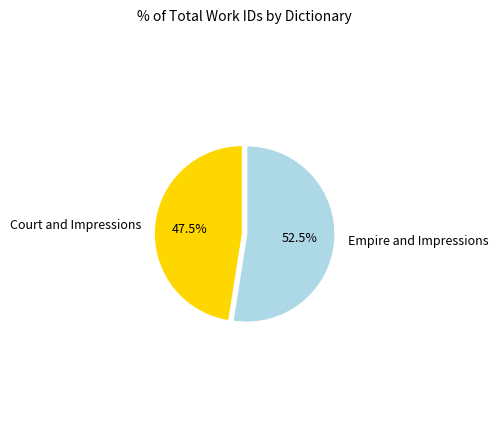

Which slice is the largest?

Empire and Impressions